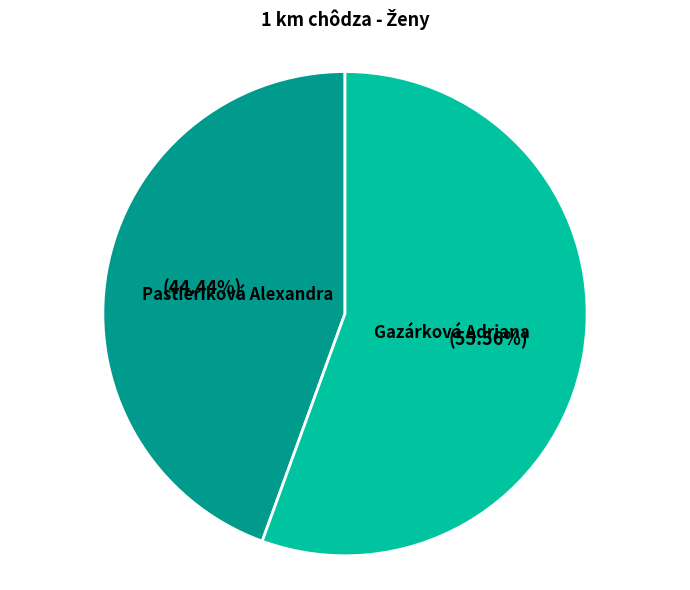

To the nearest percent, what is the difference between the largest and smallest slice percentages?

11%